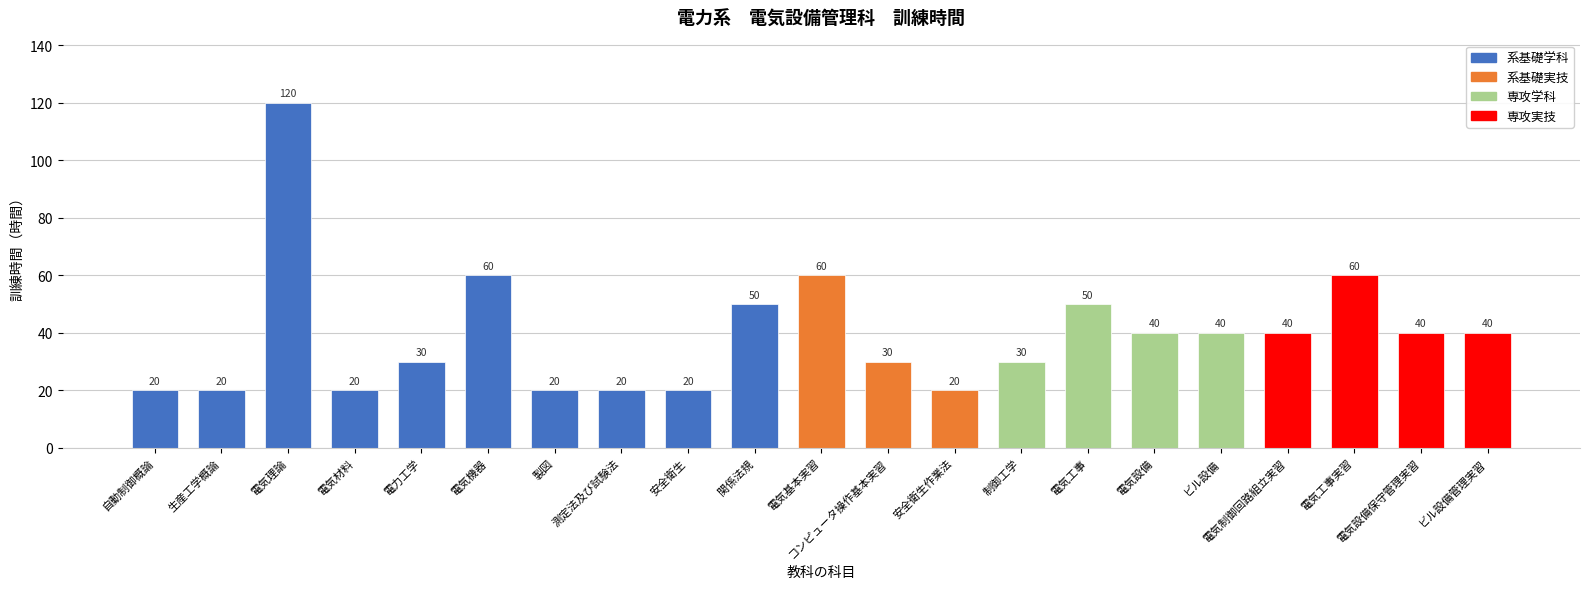

Are the bars horizontal?

No